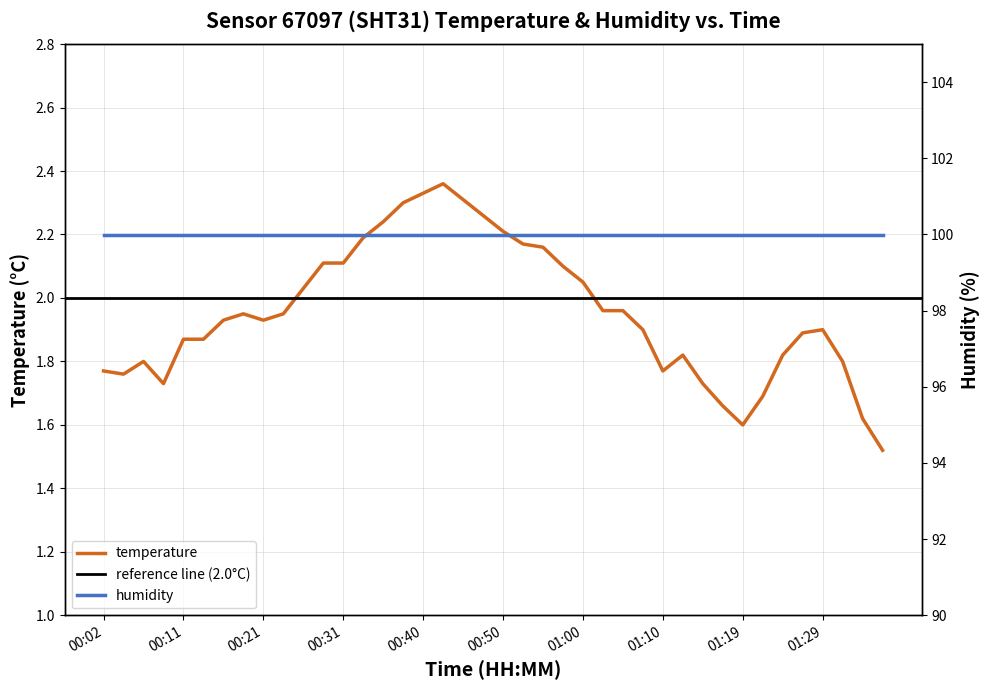

List the labels in order of value, largest first.

00:43, 00:40, 00:45, 00:38, 00:48, 00:36, 00:50, 00:33, 00:53, 00:55, 00:28, 00:31, 00:57, 01:00, 00:26, 01:02, 01:05, 00:19, 00:23, 00:16, 00:21, 01:07, 01:29, 01:27, 00:11, 00:14, 01:12, 01:24, 00:06, 01:31, 00:02, 01:10, 00:04, 00:09, 01:14, 01:22, 01:17, 01:34, 01:19, 01:36